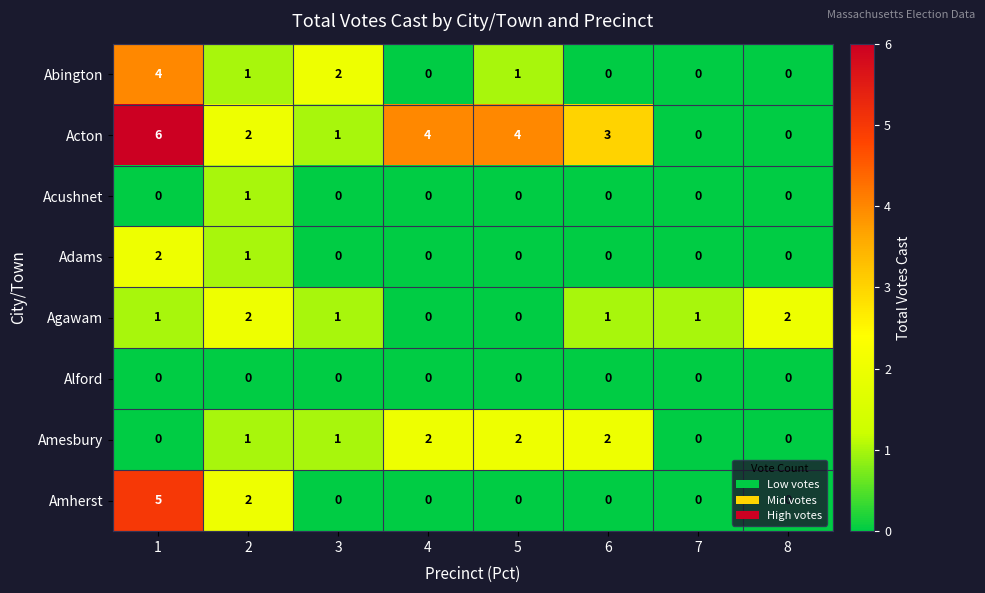

At which category is the sum across all series the highest?

1